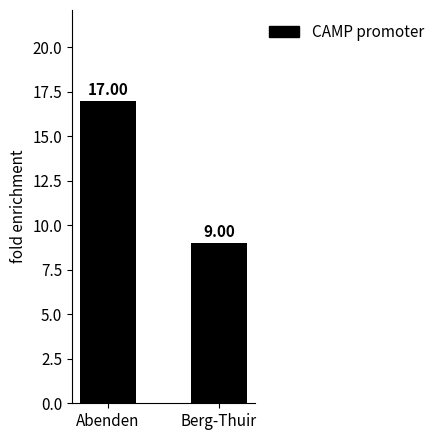

What is the greatest value displayed?

17